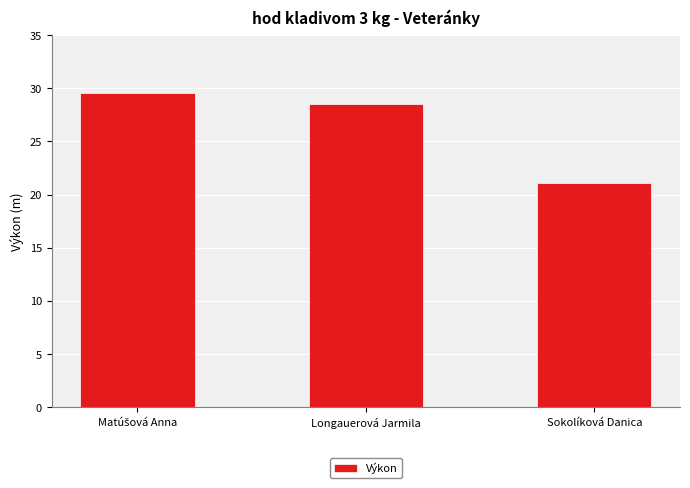

What is the label of the 2nd bar from the left?

Longauerová Jarmila